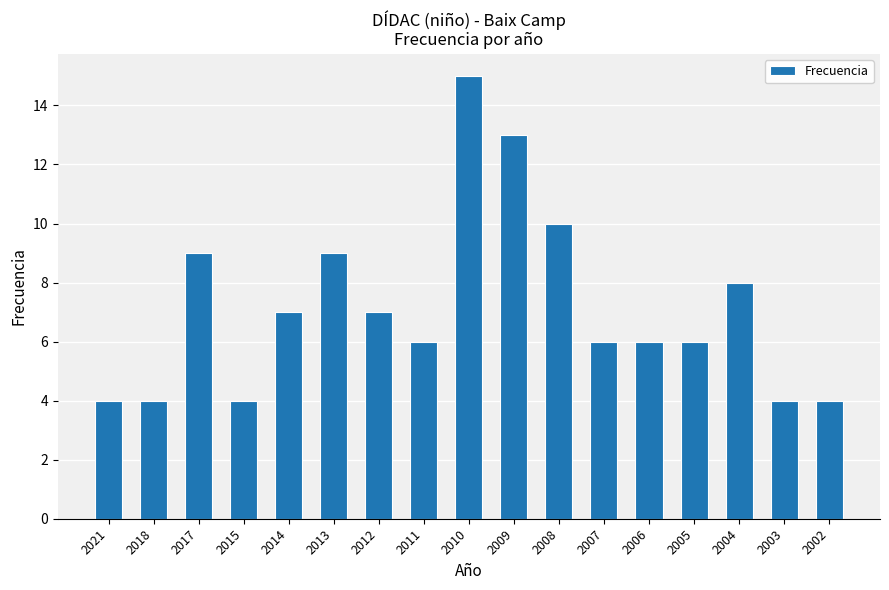

Approximately how many times larger is the value at 2006 compared to 2008?

0.6